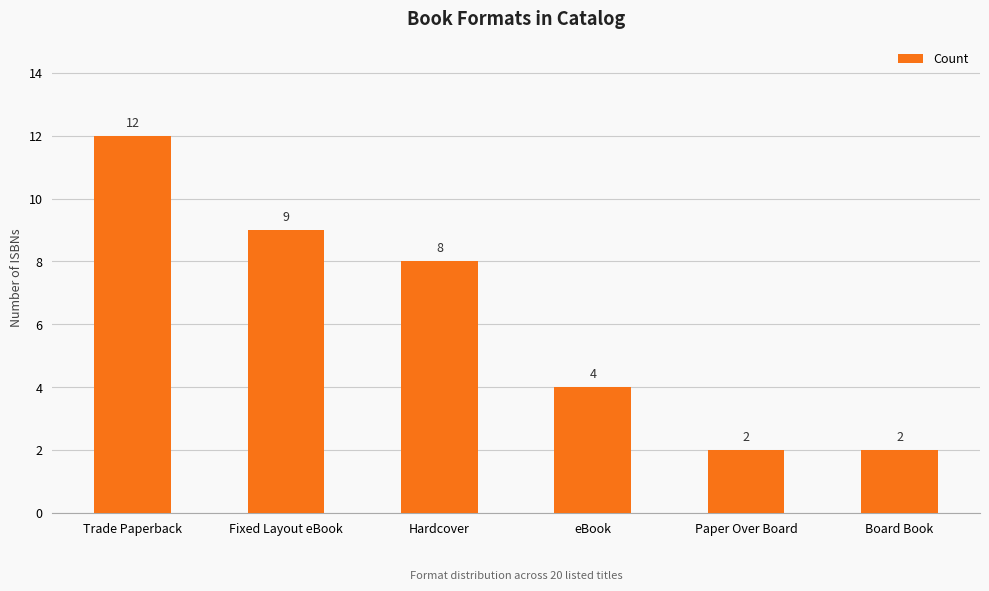

How many categories are shown in the chart?

6